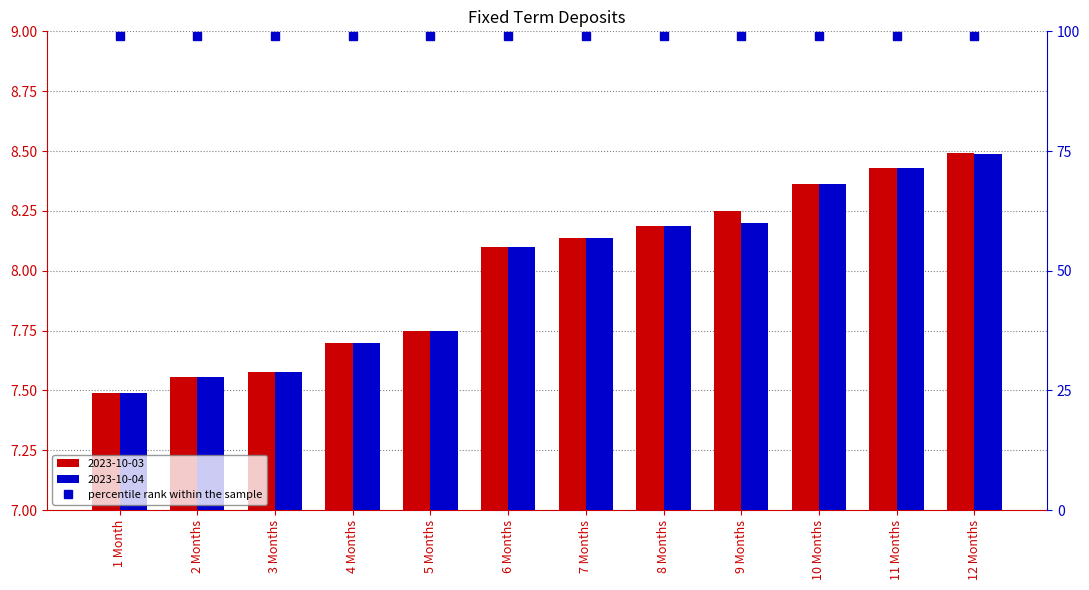

Reading left to right, transcribe all the data shown in this chart.

2023-10-03: 1 Month=7.5	2 Months=7.6	3 Months=7.6	4 Months=7.7	5 Months=7.8	6 Months=8.1	7 Months=8.1	8 Months=8.2	9 Months=8.2	10 Months=8.4	11 Months=8.4	12 Months=8.5
2023-10-04: 1 Month=7.5	2 Months=7.6	3 Months=7.6	4 Months=7.7	5 Months=7.8	6 Months=8.1	7 Months=8.1	8 Months=8.2	9 Months=8.2	10 Months=8.4	11 Months=8.4	12 Months=8.5